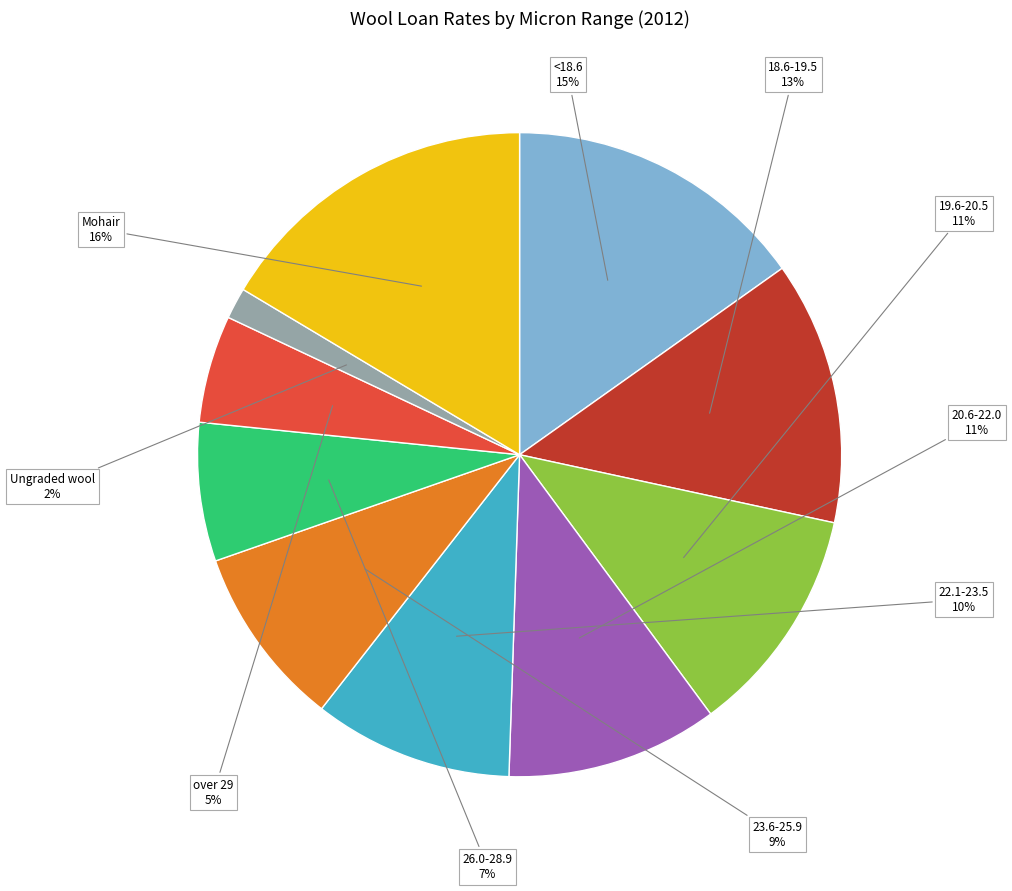

To the nearest percent, what is the average slice percentage?

10%